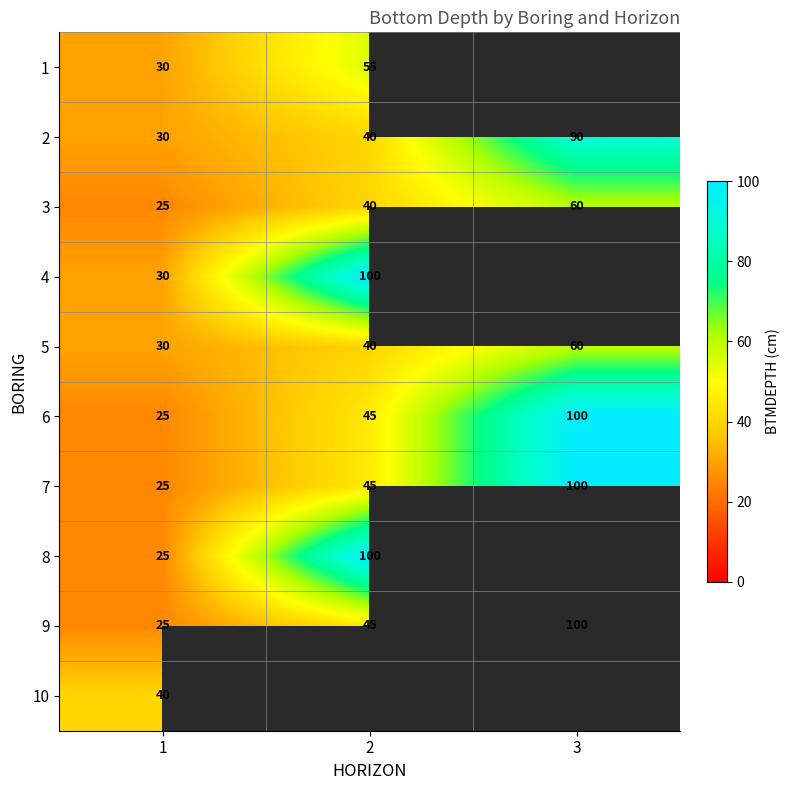

Is the value of 4 at 1 greater than the value of 1 at 2?

No